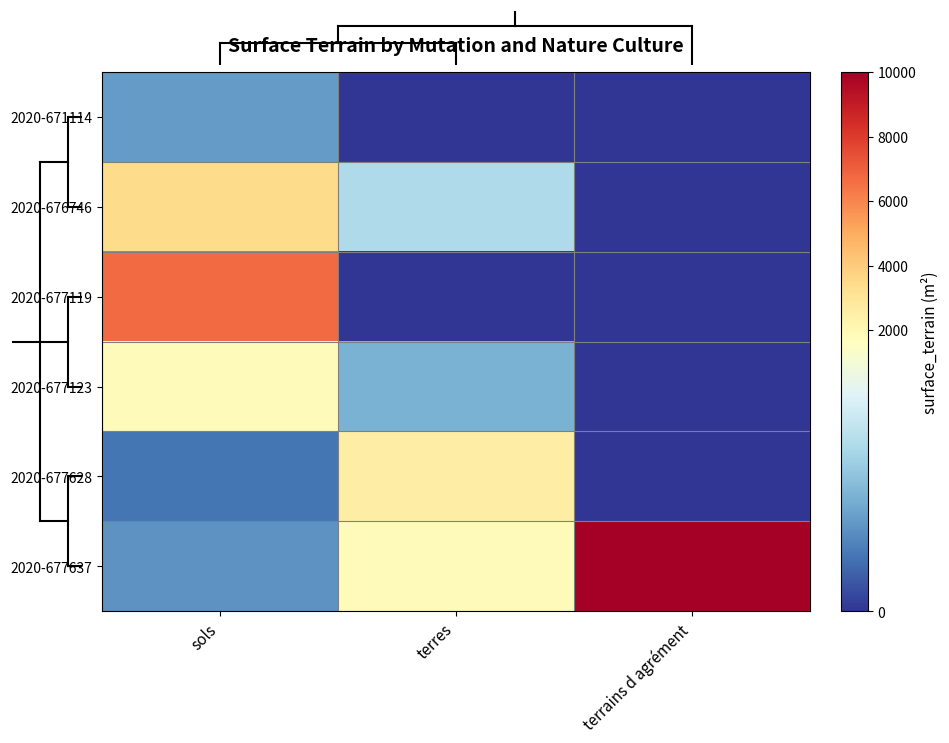

Reading left to right, transcribe all the data shown in this chart.

2020-671114: sols=560	terres=0	terrains d agrément=0
2020-676746: sols=3414	terres=1004	terrains d agrément=0
2020-677119: sols=6730	terres=0	terrains d agrément=0
2020-677123: sols=1801	terres=700	terrains d agrément=0
2020-677628: sols=338	terres=2592	terrains d agrément=0
2020-677637: sols=500	terres=1830	terrains d agrément=10000